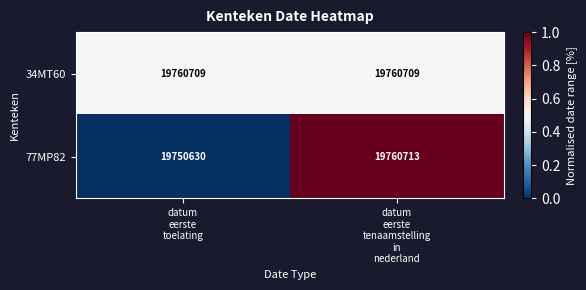

Which series has the largest total across all categories?

34MT60